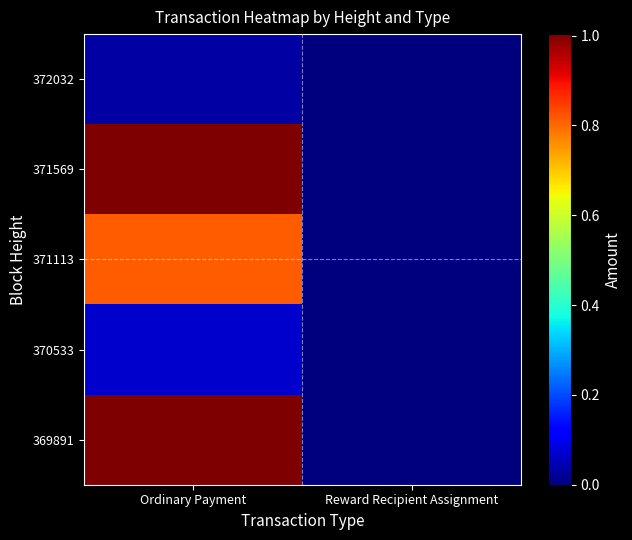

Which series has the widest spread of values?

371569